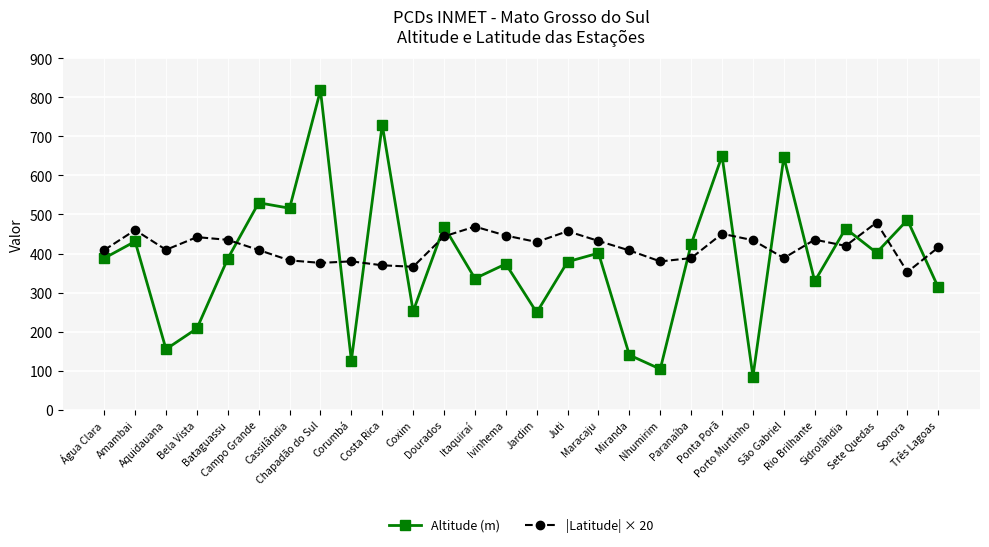

What is the spread (max minus min) of values at Bataguassu?

48.0